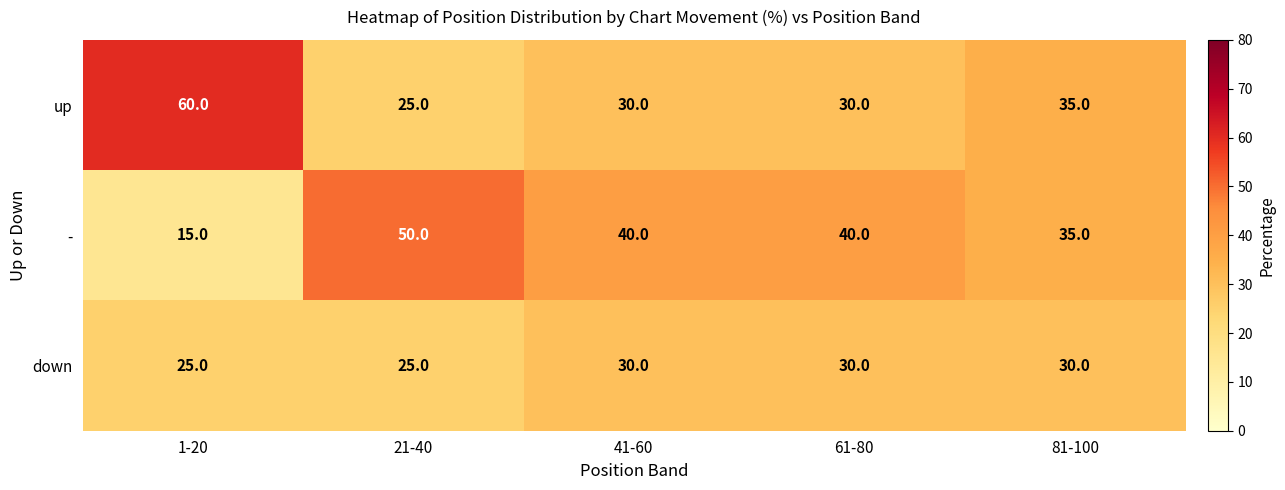

How many data points does each series have?

5